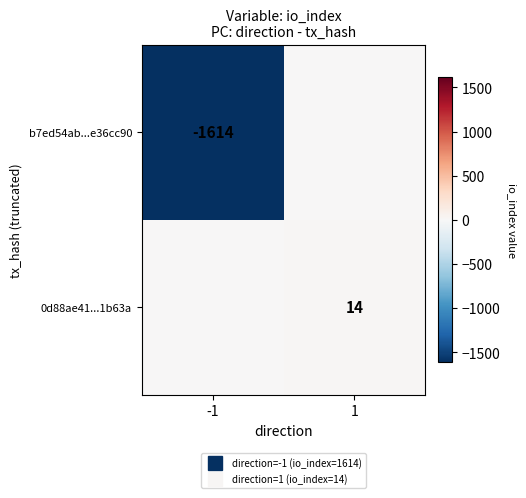

Between -1 and 1, which series saw the biggest shift?

b7ed54ab...e36cc90